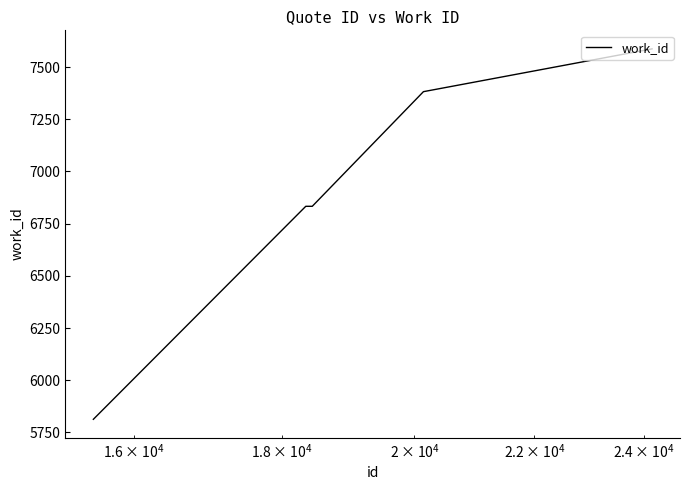

True or false: there are more than 1 points higher than both neighbors.

False